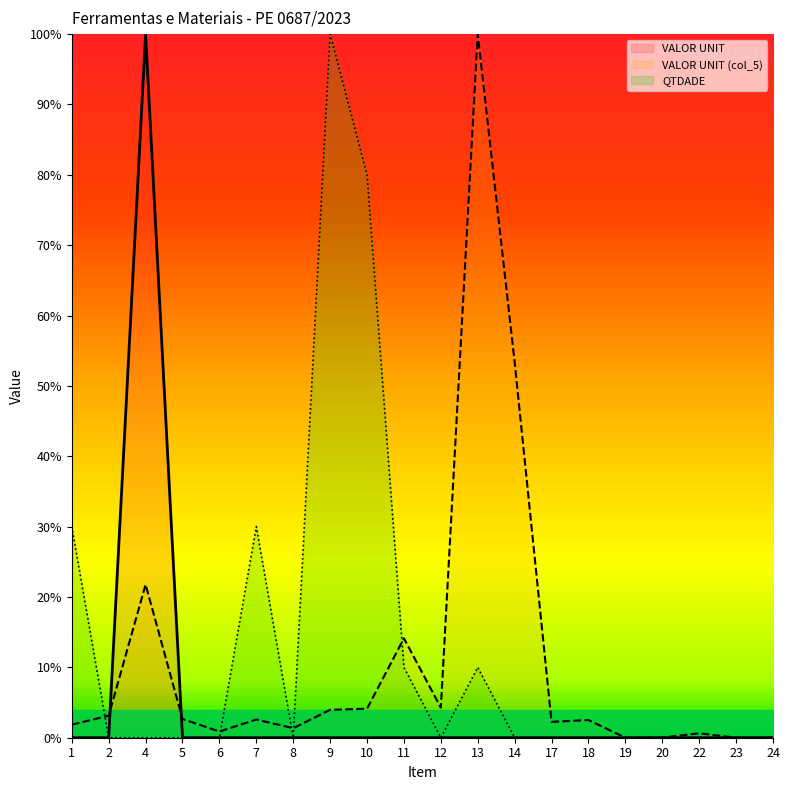

The QTDADE series shows 1.3 at 10. True or false?

False